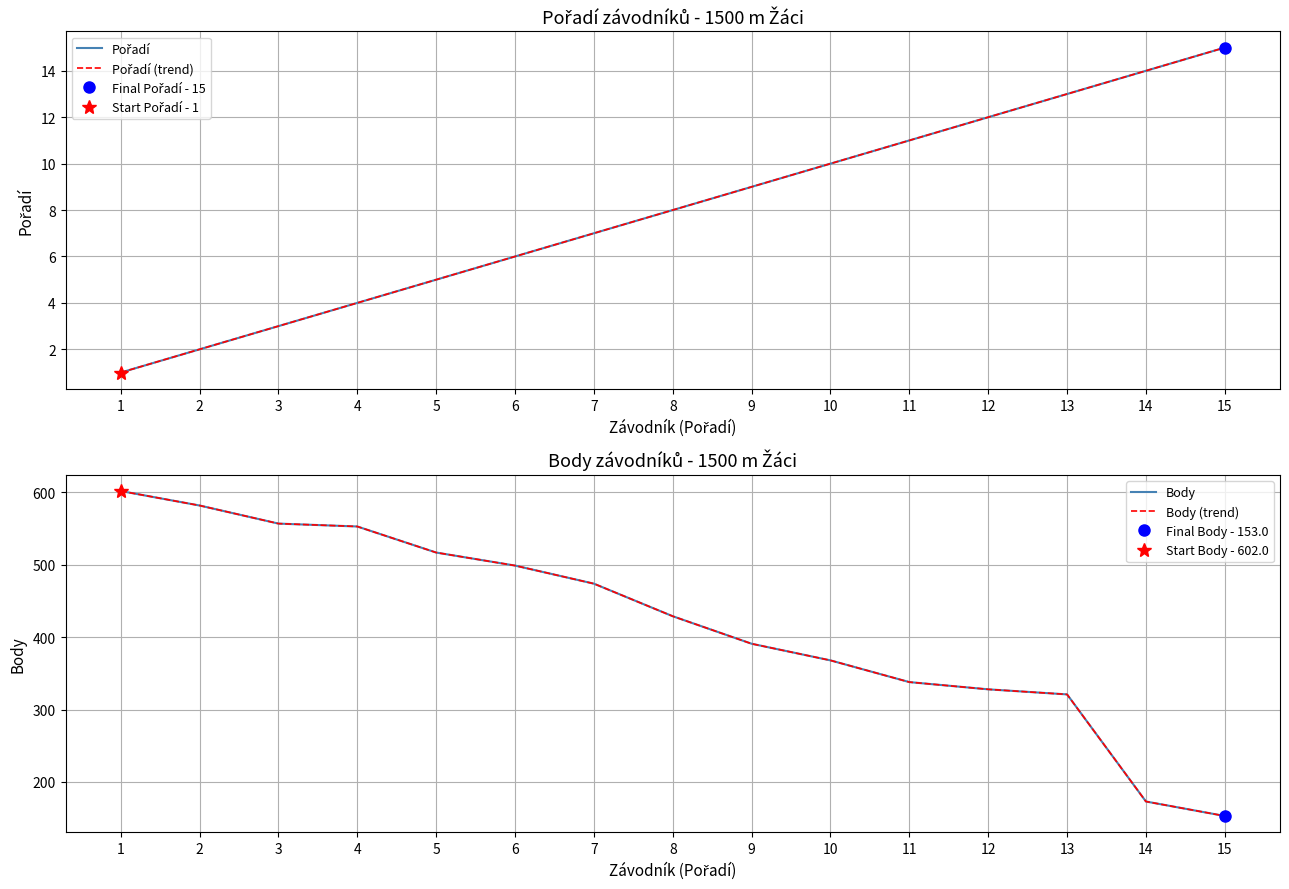

Between 3 and 4, which series saw the biggest shift?

Body